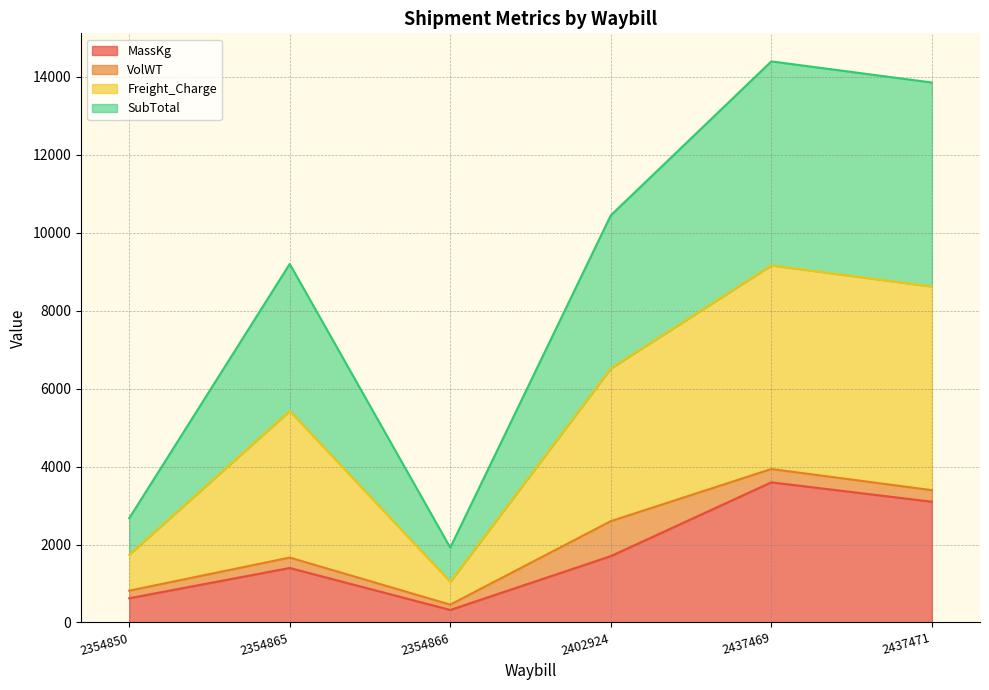

What is the highest value of the MassKg series?

3597.0